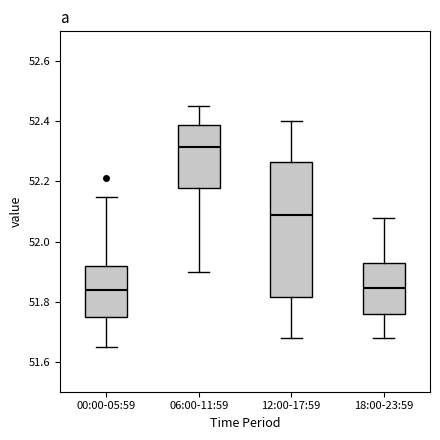

Which box is the tallest, from its lower edge to its upper edge?

12:00-17:59